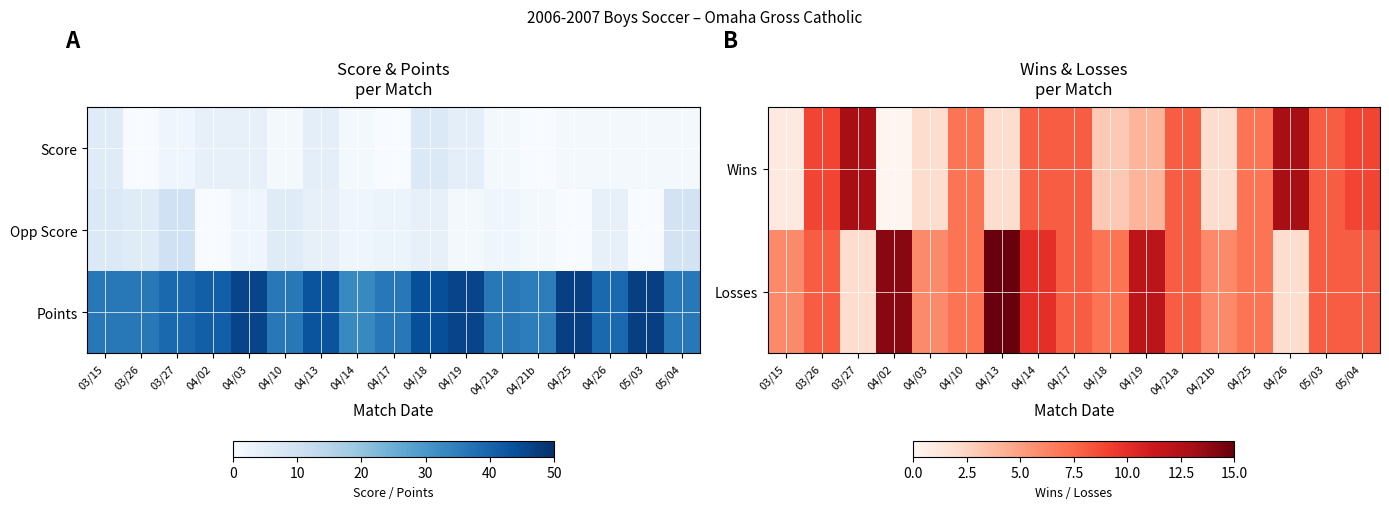

List the series in order of their peak value, highest first.

Points, Losses, Wins